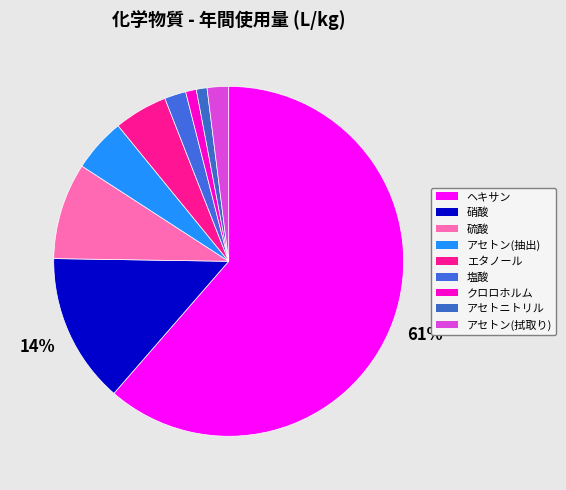

What portion of the pie excludes アセトン(拭取り)?

98.0%